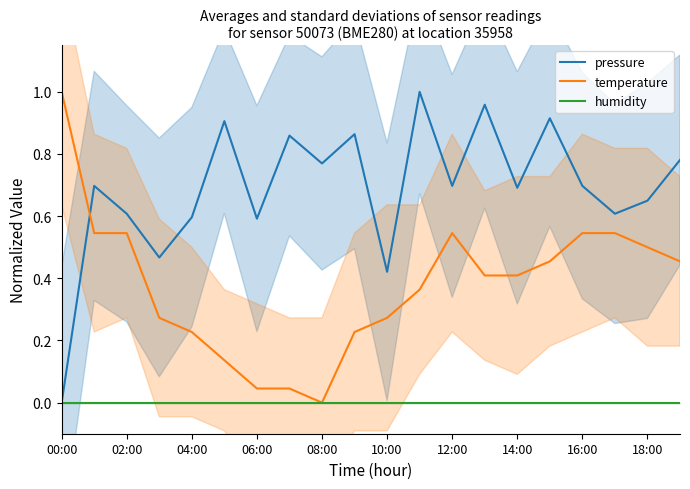

Where is temperature nearest to the value 0?

08:00